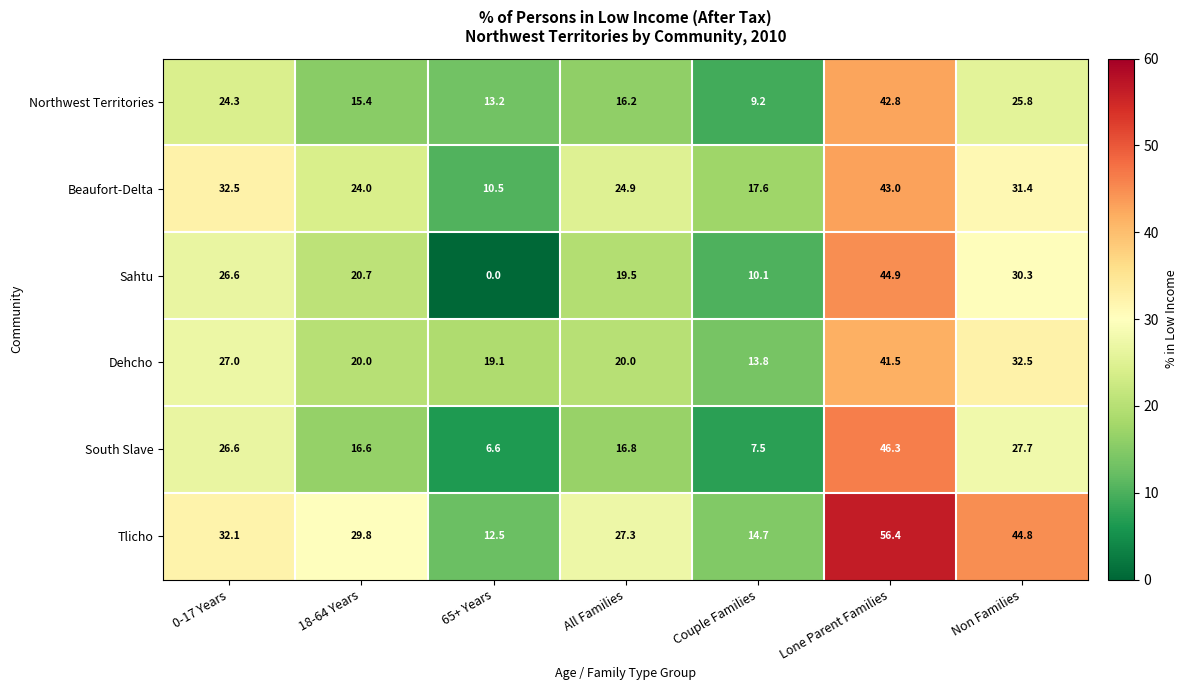

At which label does Northwest Territories reach its peak?

Lone Parent Families